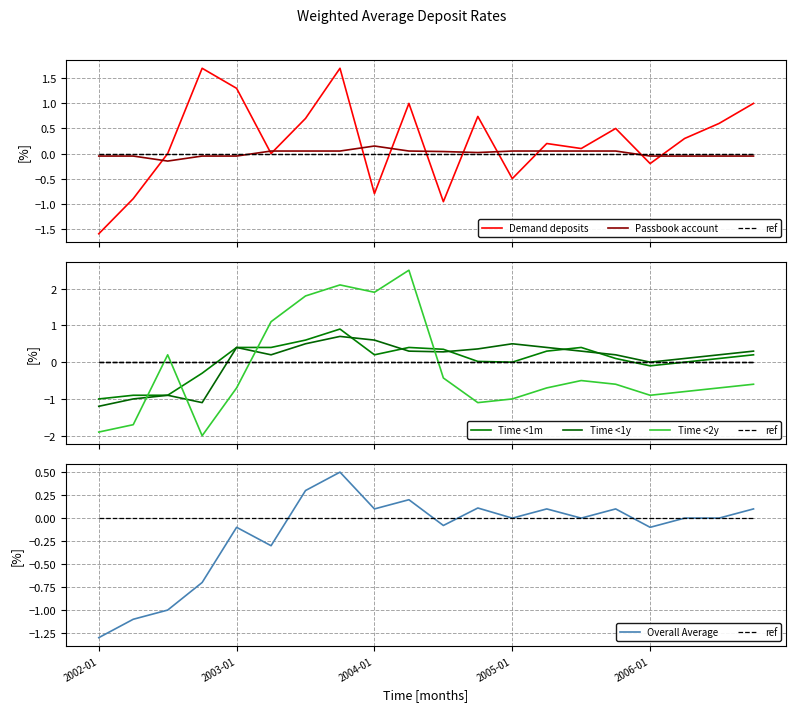

What is the difference between the highest and lowest values at 2005-04?

1.1